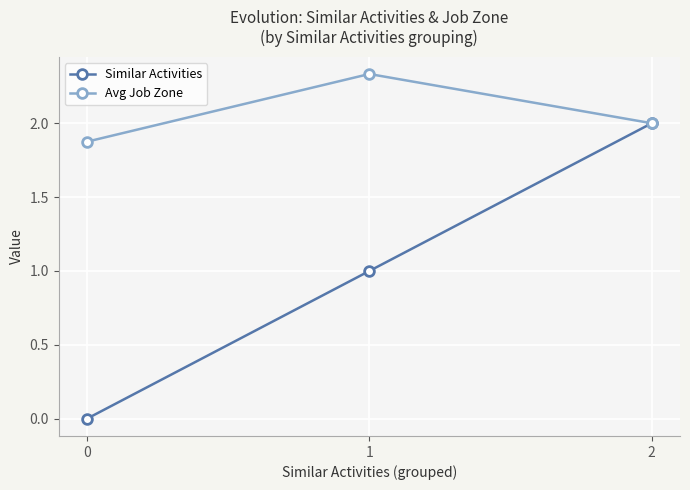

What are all the series names shown in the legend?

Similar Activities, Avg Job Zone